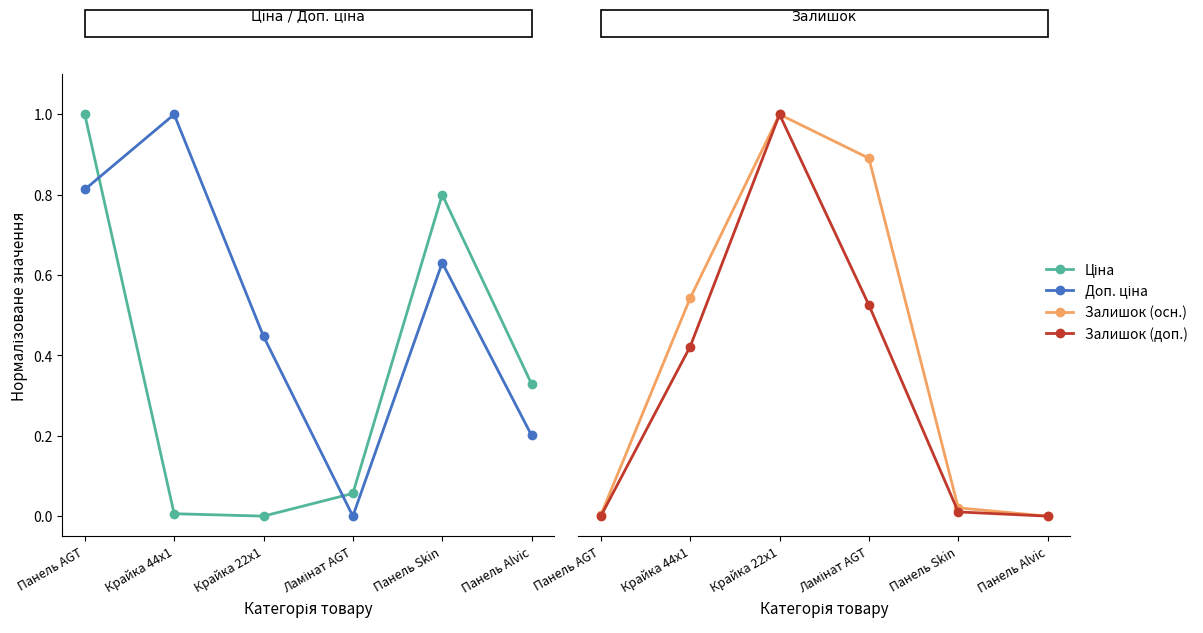

What is the sum of the Доп. ціна values at Ламінат AGT and Панель Skin?

0.6